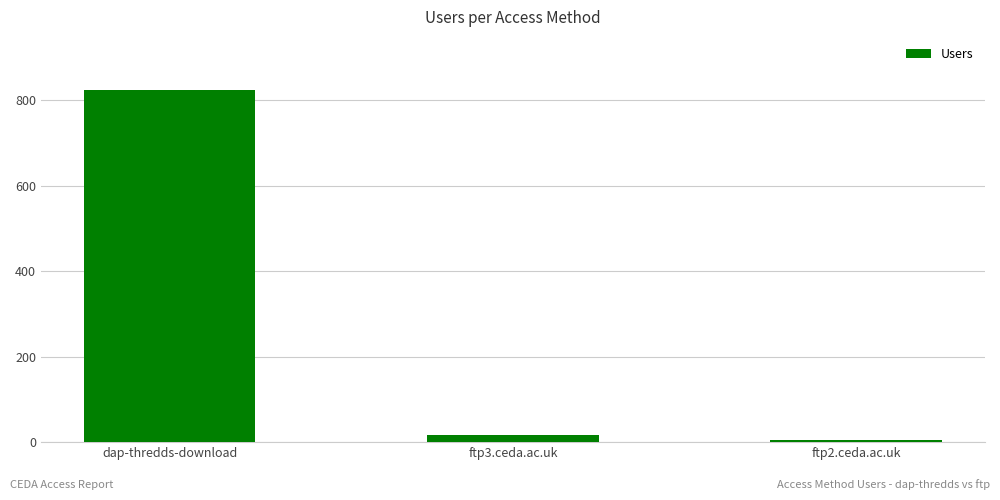

What is the sum of the values at dap-thredds-download and ftp3.ceda.ac.uk?

840